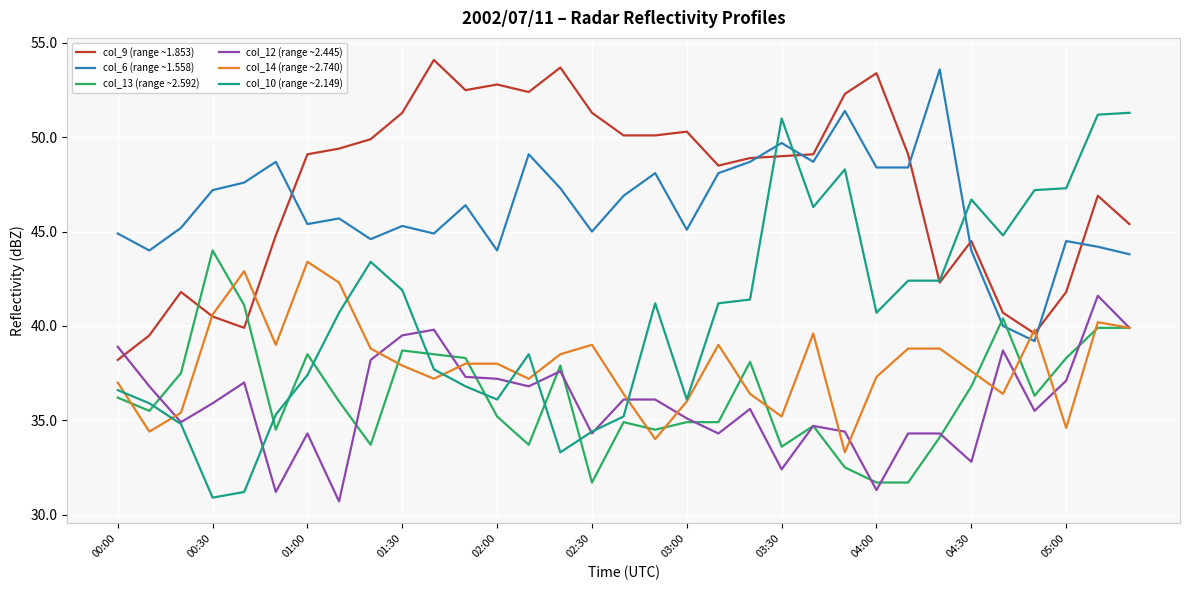

Which series has the largest total across all categories?

col_9 (range ~1.853)